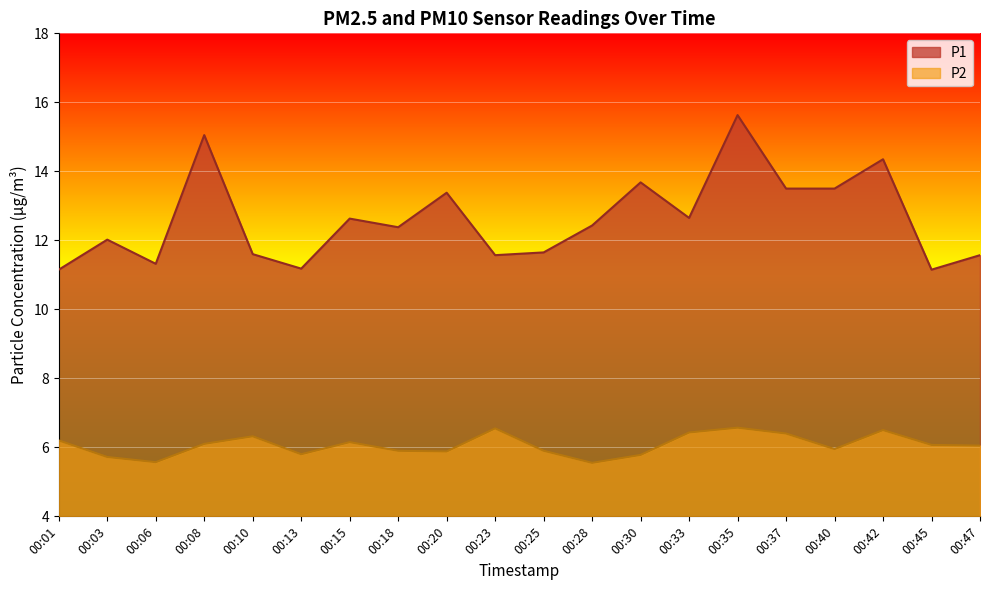

What is the difference between the second highest and second lowest values in the P1 series?

3.9